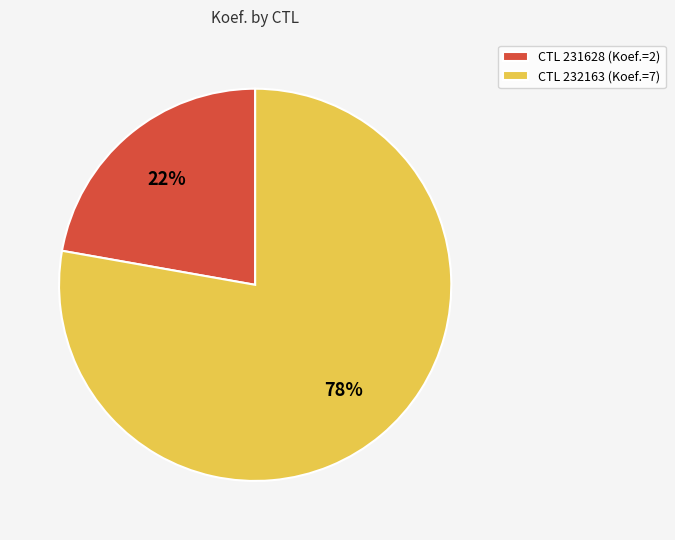

Approximately how many times larger is the value at CTL 231628 (Koef.=2) compared to CTL 232163 (Koef.=7)?

0.3